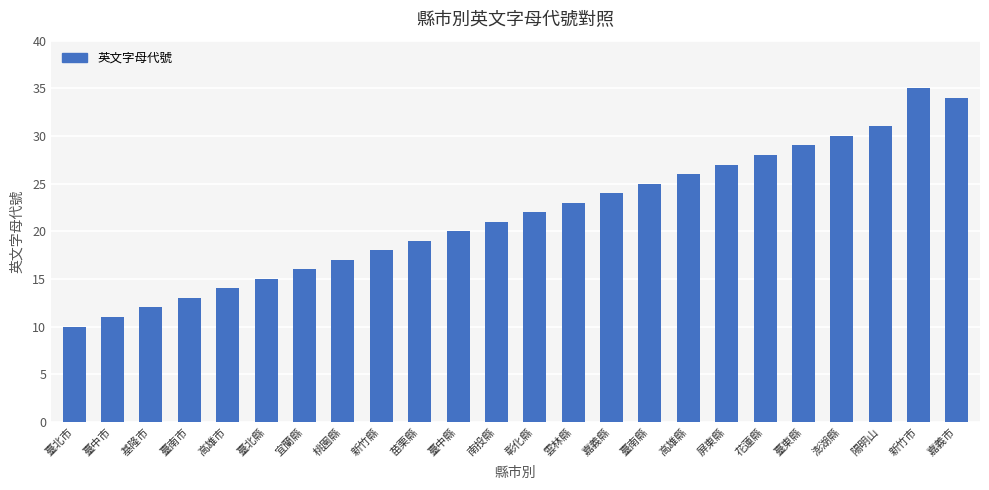

What is the difference between the maximum and minimum values?

25